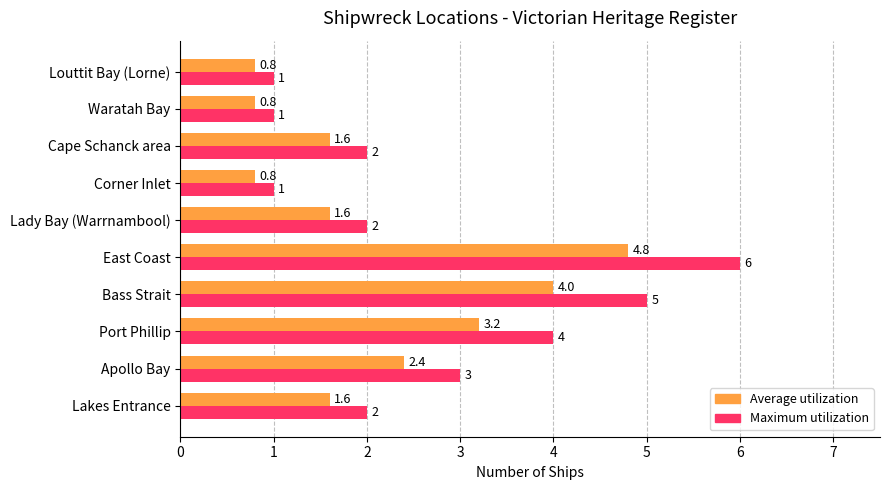

How many data points in Average utilization are above 1?

7